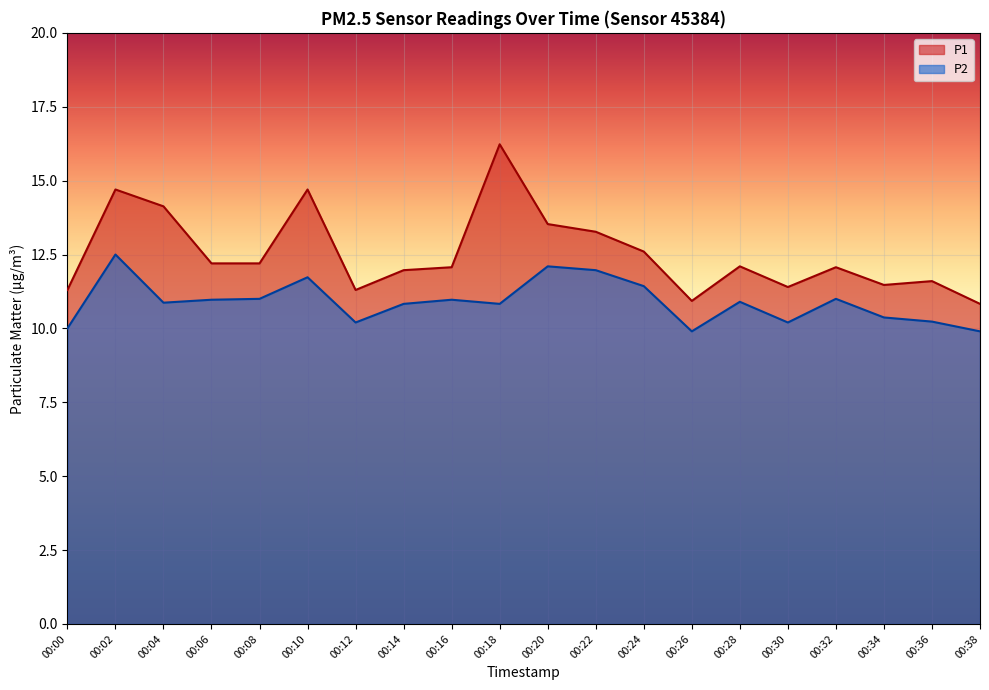

Is the value of P1 at 00:02 greater than the value of P2 at 00:16?

Yes